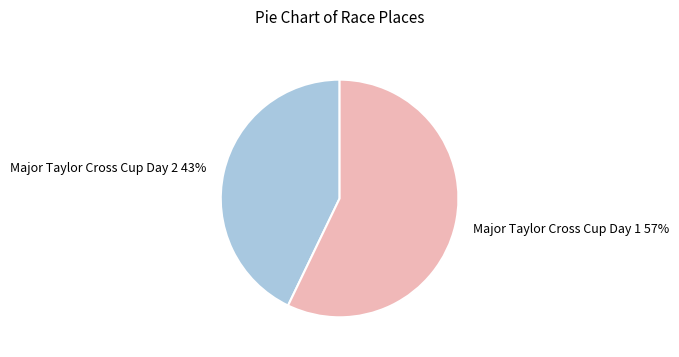

Approximately how many times larger is the value at Major Taylor Cross Cup Day 1 57% compared to Major Taylor Cross Cup Day 2 43%?

1.3